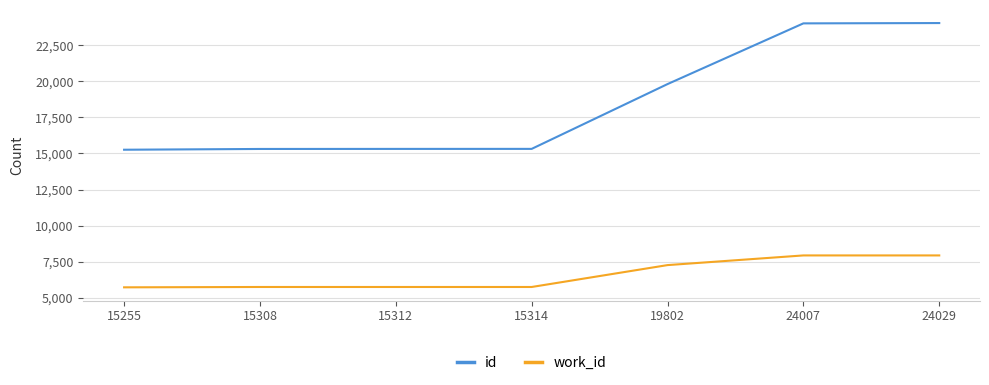

What is the sum of the id values at 24029 and 15314?

39343